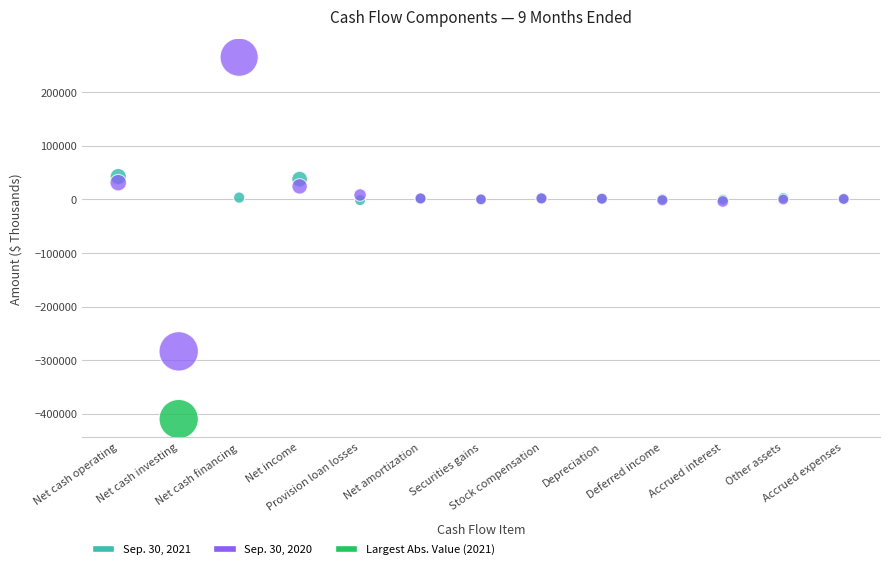

Which series reaches the minimum Y coordinate?

Sep. 30, 2021